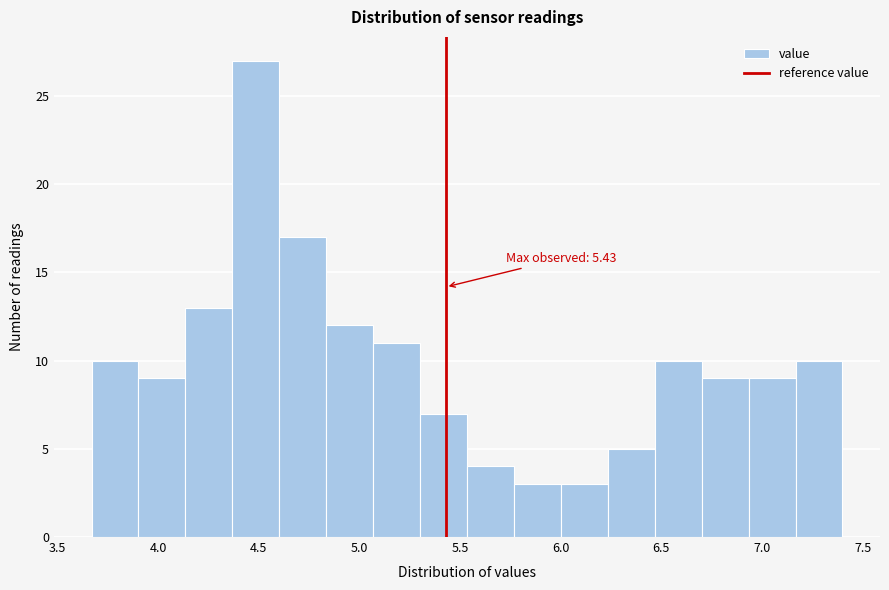

Which range on the x-axis has the tallest bar?

4.35 to 4.60